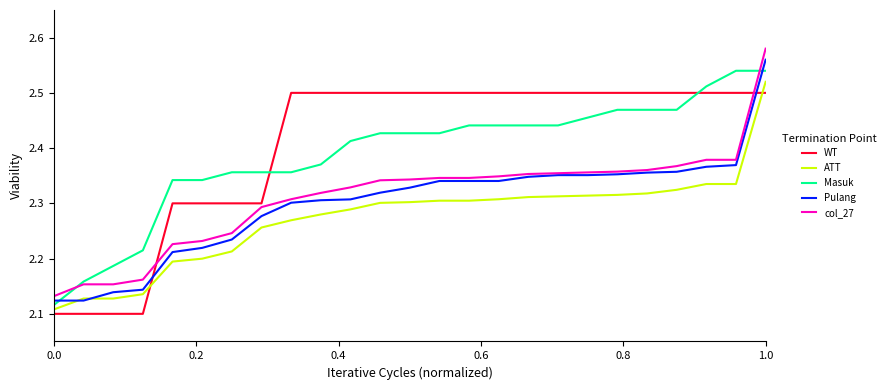

True or false: Pulang and WT cross at least once.

True